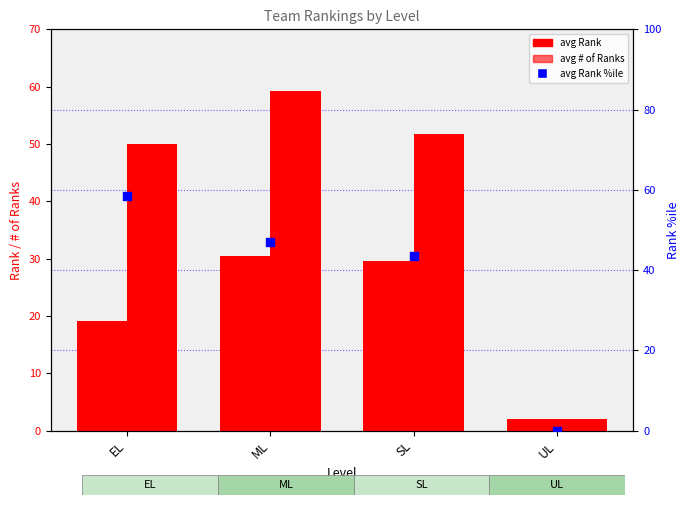

Which series has the widest spread of Y values?

avg Rank %ile